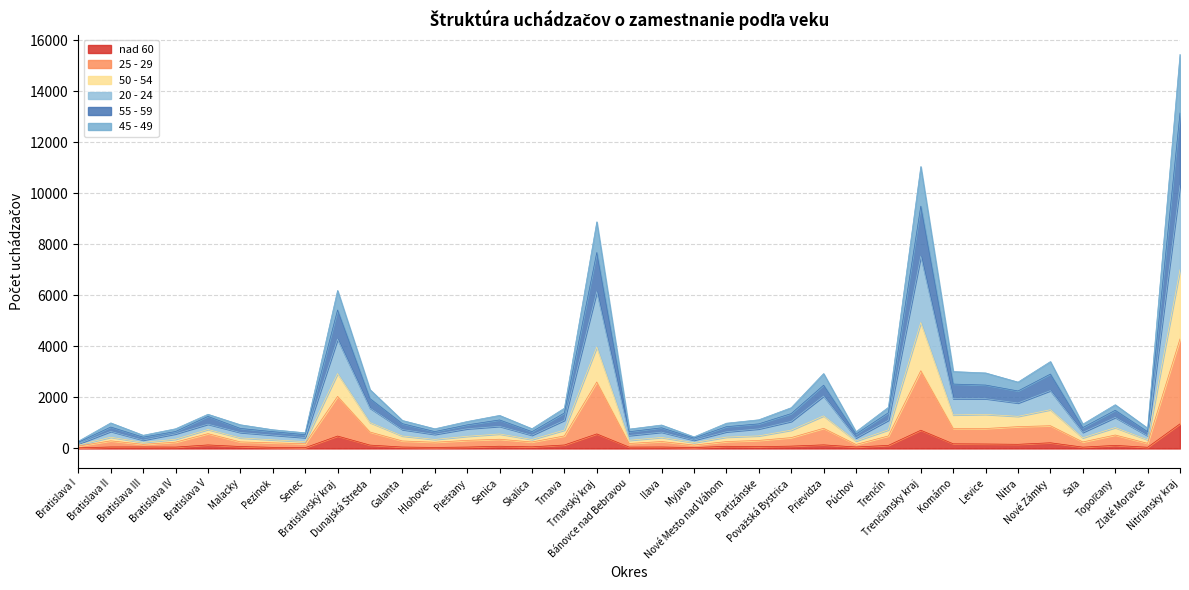

Does the chart have visible grid lines?

Yes